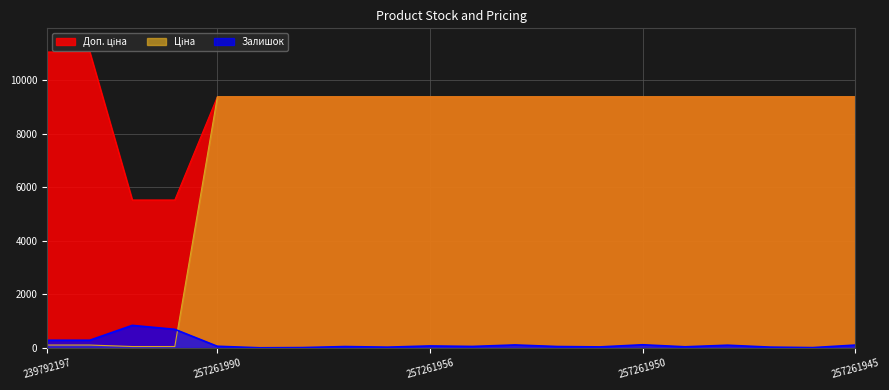

What is the highest value of the Ціна series?

9379.3